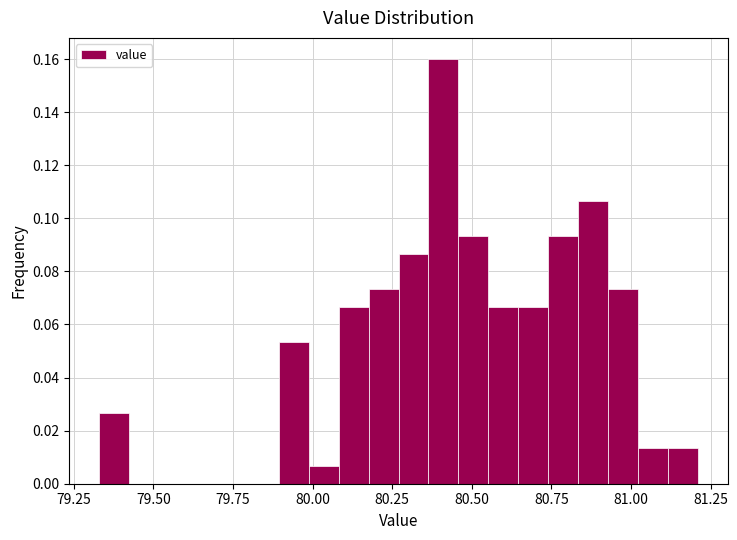

Around what value on the x-axis is the tallest bar? Give the approximate position of its centre, as read against the axis.

80.40